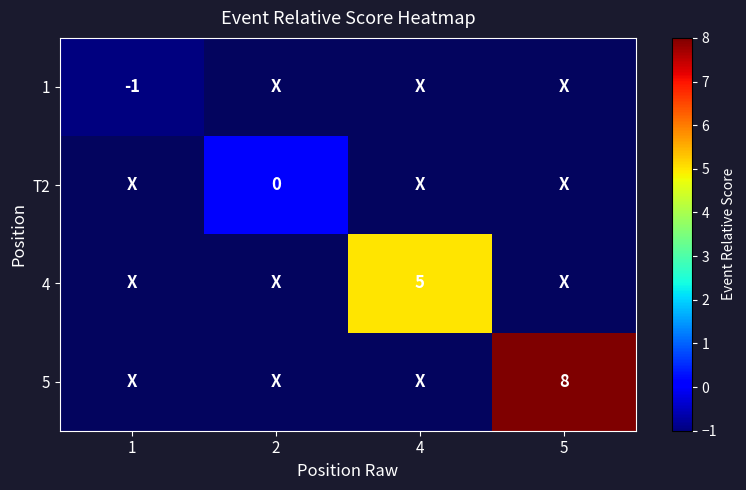

Is the value of row_2 at 5 greater than the value of row_0 at 1?

No